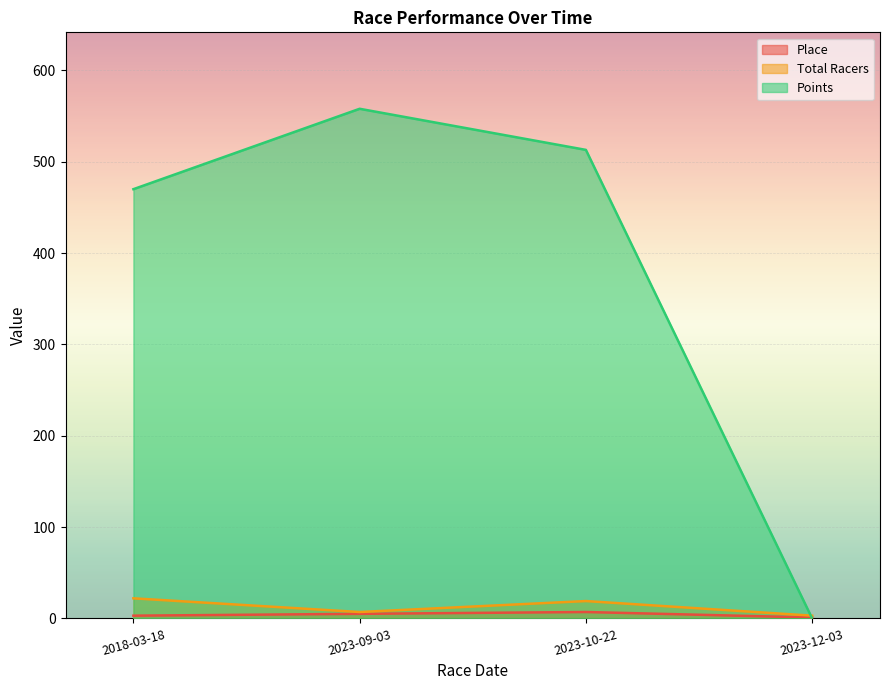

Reading left to right, list all the values displayed in this chart.

Place: 2018-03-18=3.0	2023-09-03=5.0	2023-10-22=7.0	2023-12-03=1.0
Total Racers: 2018-03-18=22.0	2023-09-03=7.0	2023-10-22=19.0	2023-12-03=3.0
Points: 2018-03-18=470.0	2023-09-03=558.0	2023-10-22=513.0	2023-12-03=0.0